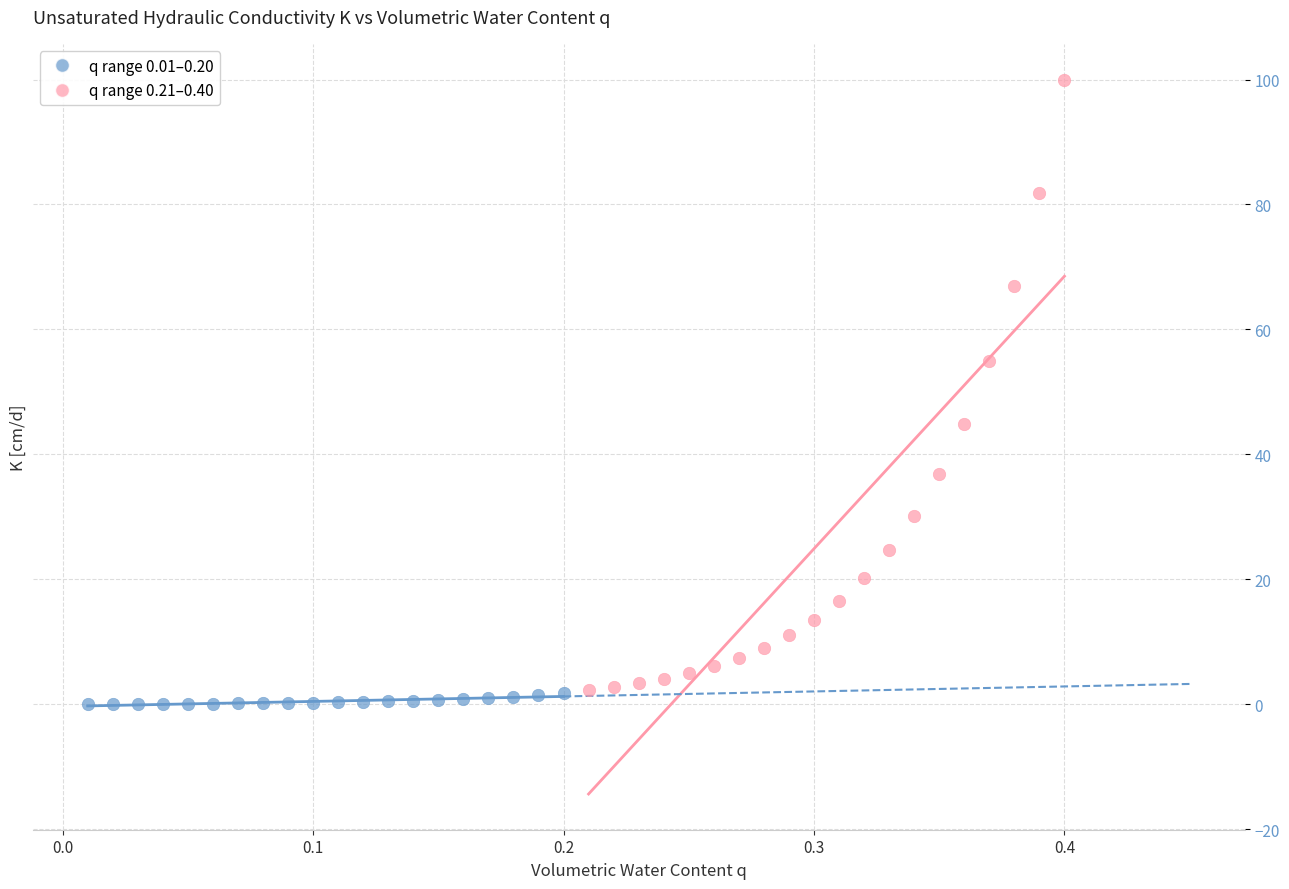

Which series contains the highest Y value?

q range 0.21–0.40